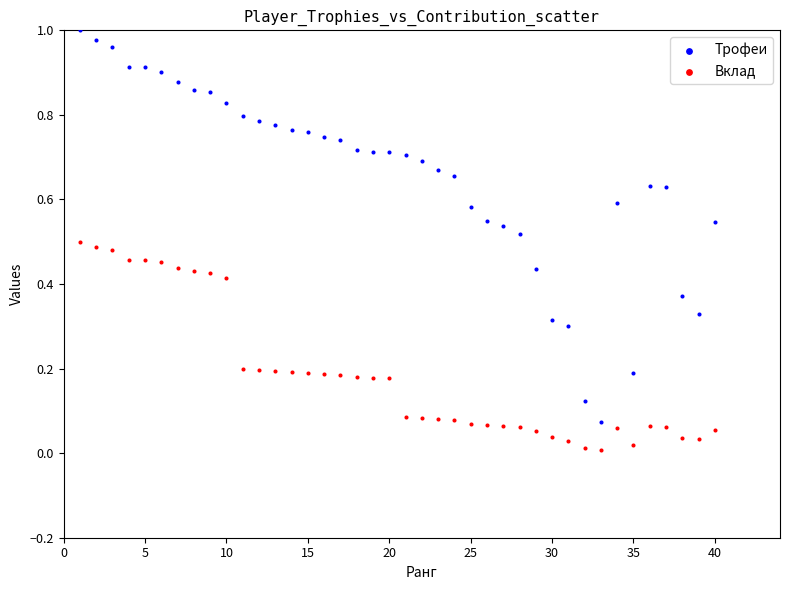

Which series has the largest Y range (max minus min)?

Трофеи